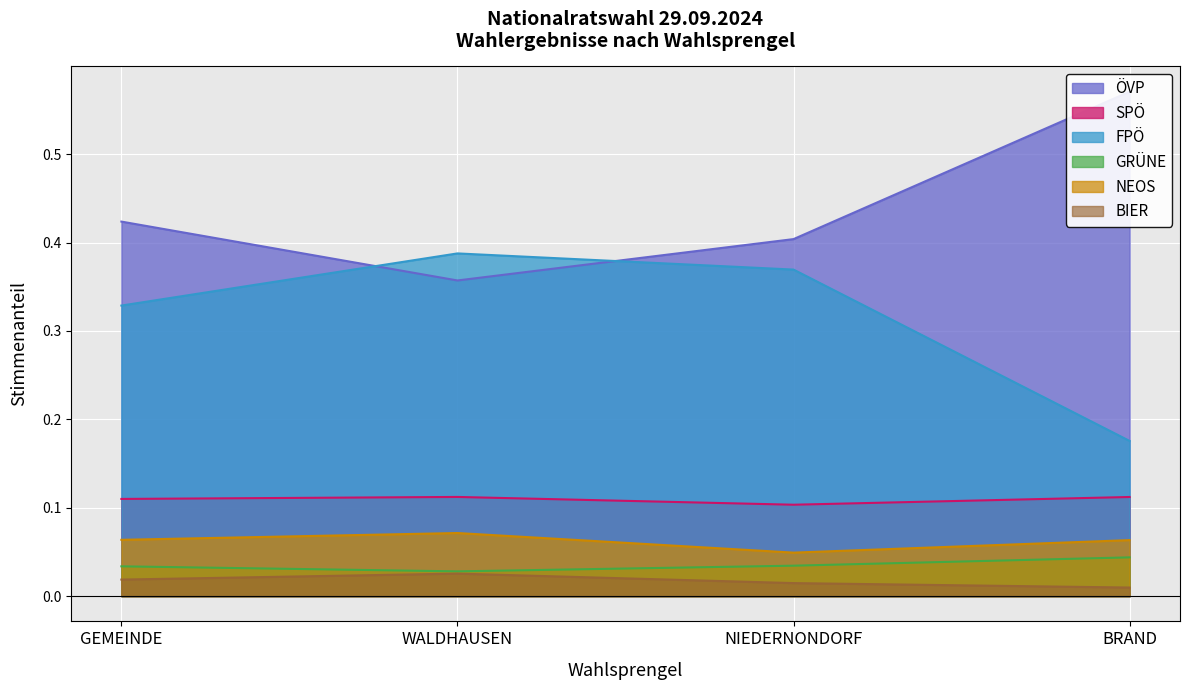

What are all the series names shown in the legend?

ÖVP, SPÖ, FPÖ, GRÜNE, NEOS, BIER